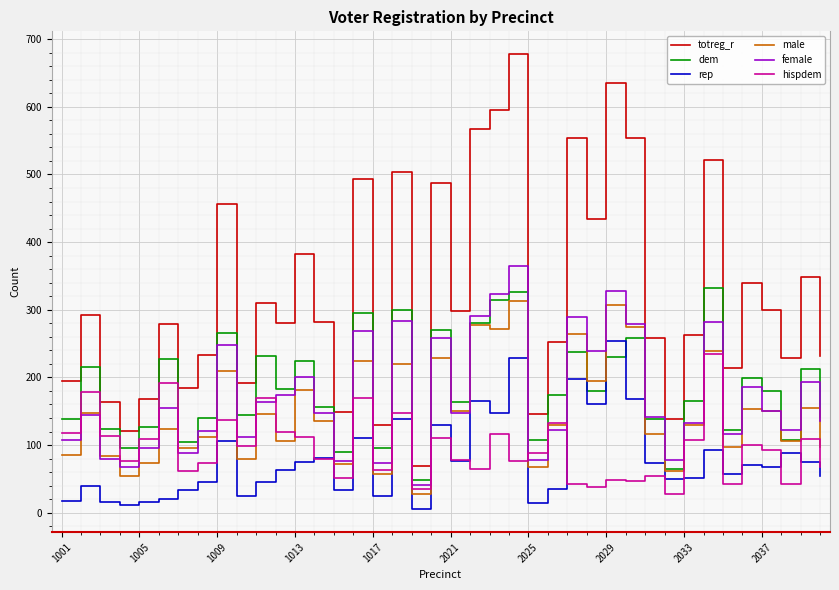

Which series has the largest total across all categories?

totreg_r